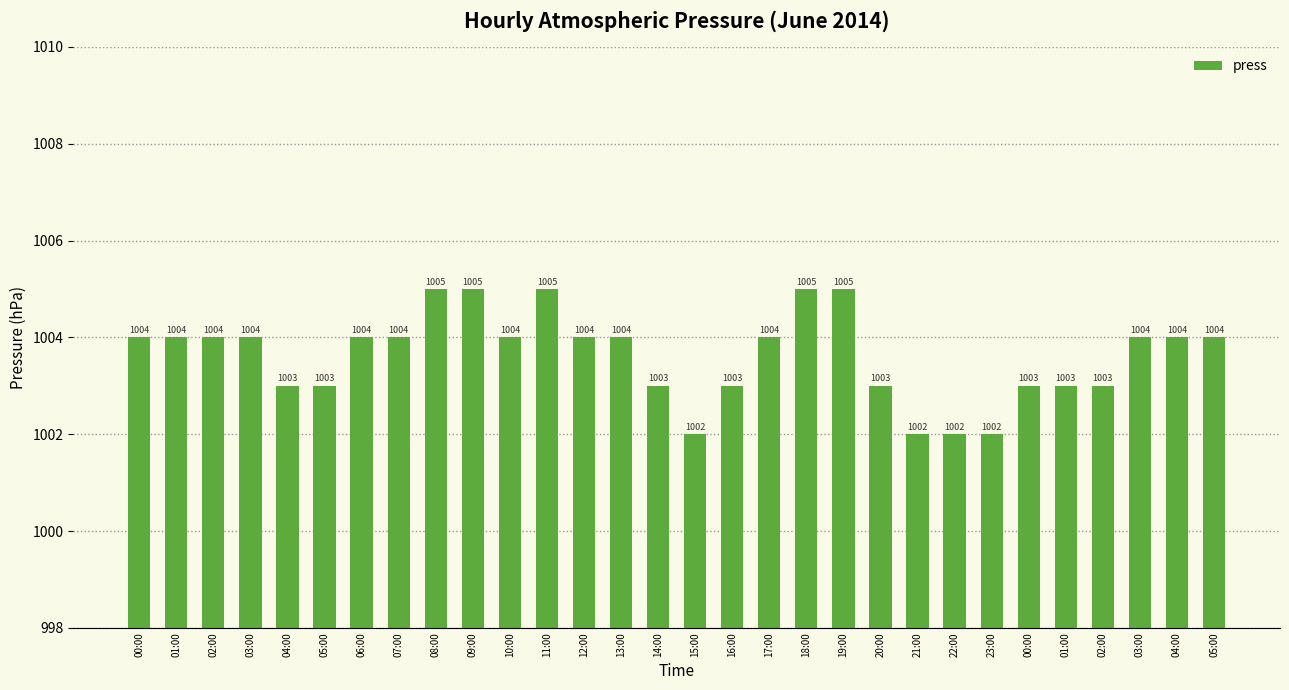

Are the bars horizontal?

No